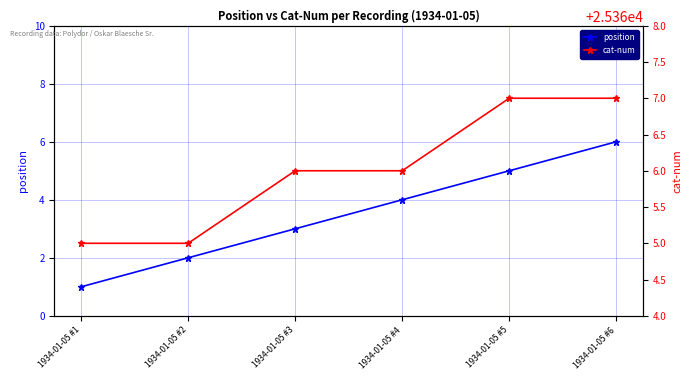

Is this an area chart (filled region under the line)?

No